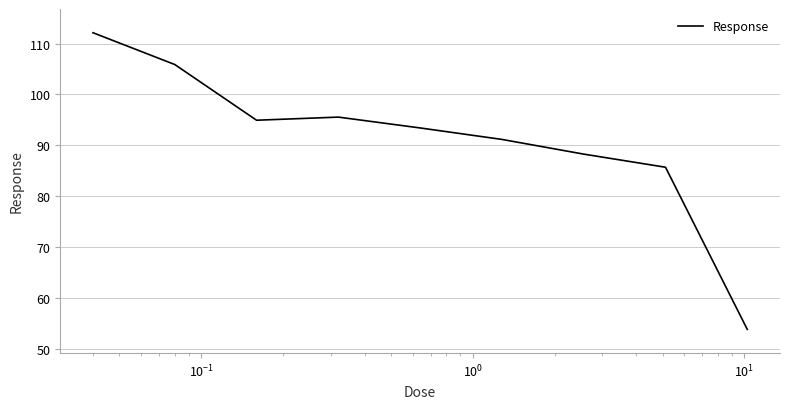

What is the maximum value shown in the chart?

112.1